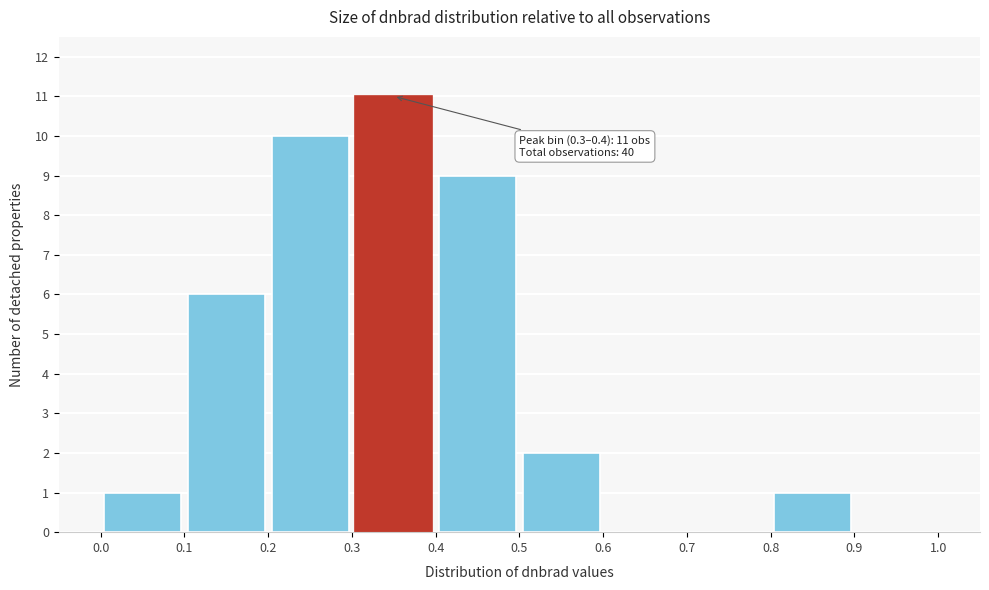

Over which range of the x-axis is the bar tallest?

0.3 to 0.4